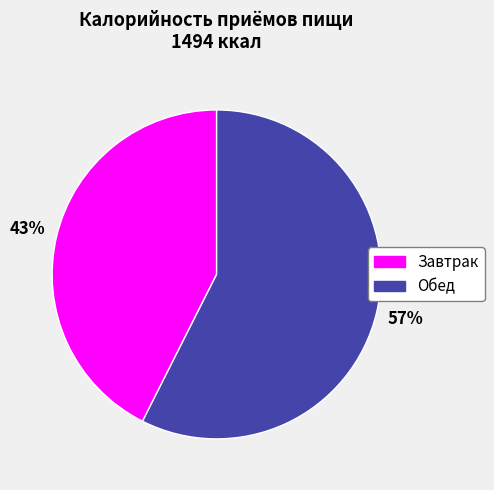

How many slices are in this pie chart?

2